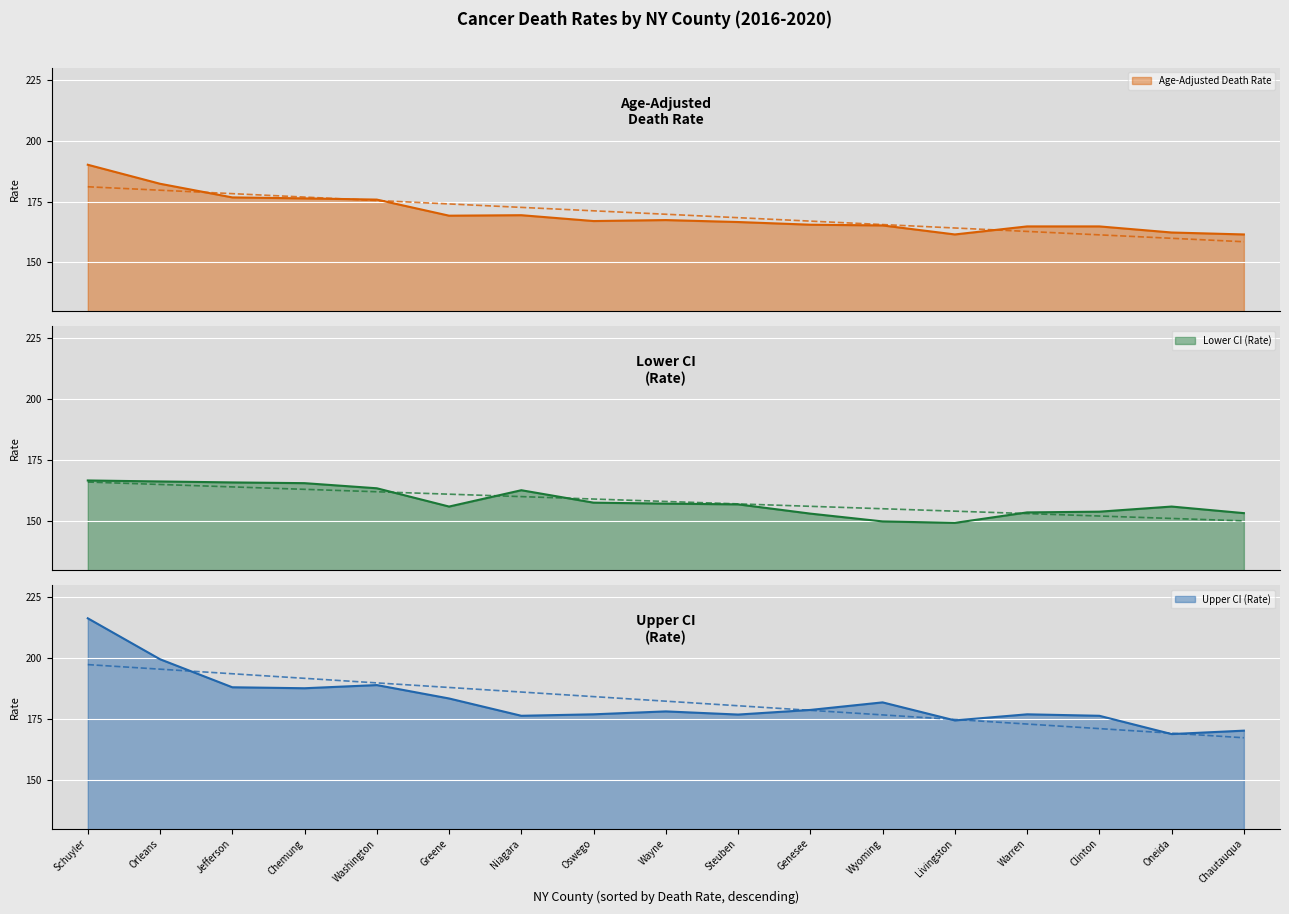

Rank the categories by Age-Adjusted Death Rate value from lowest to highest.

Livingston, Chautauqua, Oneida, Warren, Clinton, Wyoming, Genesee, Steuben, Oswego, Wayne, Greene, Niagara, Washington, Chemung, Jefferson, Orleans, Schuyler